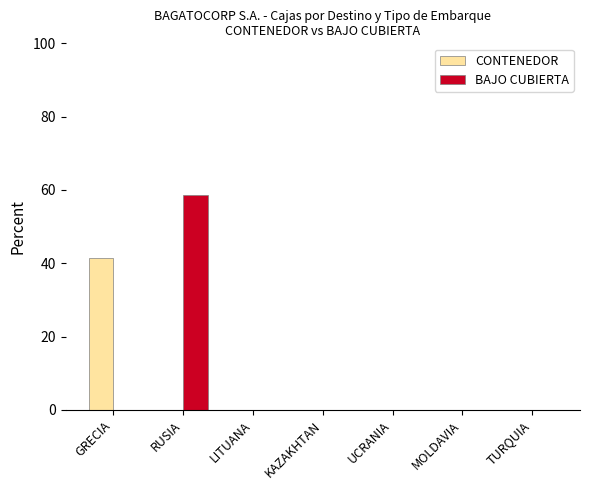

Reading left to right, what are all the values shown in this chart?

CONTENEDOR: GRECIA=41.4	RUSIA=0.0	LITUANA=0.0	KAZAKHTAN=0.0	UCRANIA=0.0	MOLDAVIA=0.0	TURQUIA=0.0
BAJO CUBIERTA: GRECIA=0.0	RUSIA=58.6	LITUANA=0.0	KAZAKHTAN=0.0	UCRANIA=0.0	MOLDAVIA=0.0	TURQUIA=0.0